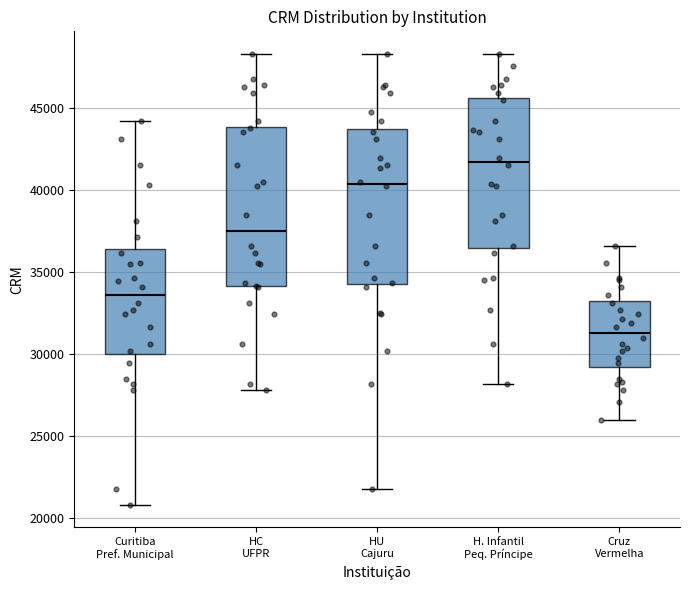

Reading left to right, read every box against the y-axis: the position of its median line, the range the box covers, and the ends of its whiskers. The values are not printed on the chart, so give them approximately, as read against the axis.

Curitiba Pref. Municipal: median 33500, box 30000 to 36500, whiskers 21000 to 44000
HC UFPR: median 37500, box 34000 to 44000, whiskers 28000 to 48500
HU Cajuru: median 40500, box 34500 to 43500, whiskers 22000 to 48500
H. Infantil Peq. Príncipe: median 41500, box 36500 to 45500, whiskers 28000 to 48500
Cruz Vermelha: median 31500, box 29000 to 33000, whiskers 26000 to 36500